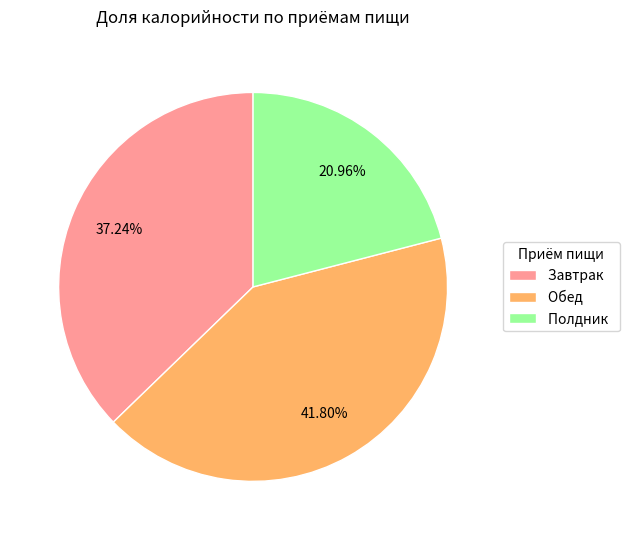

Which has a higher value, Завтрак or Обед?

Обед